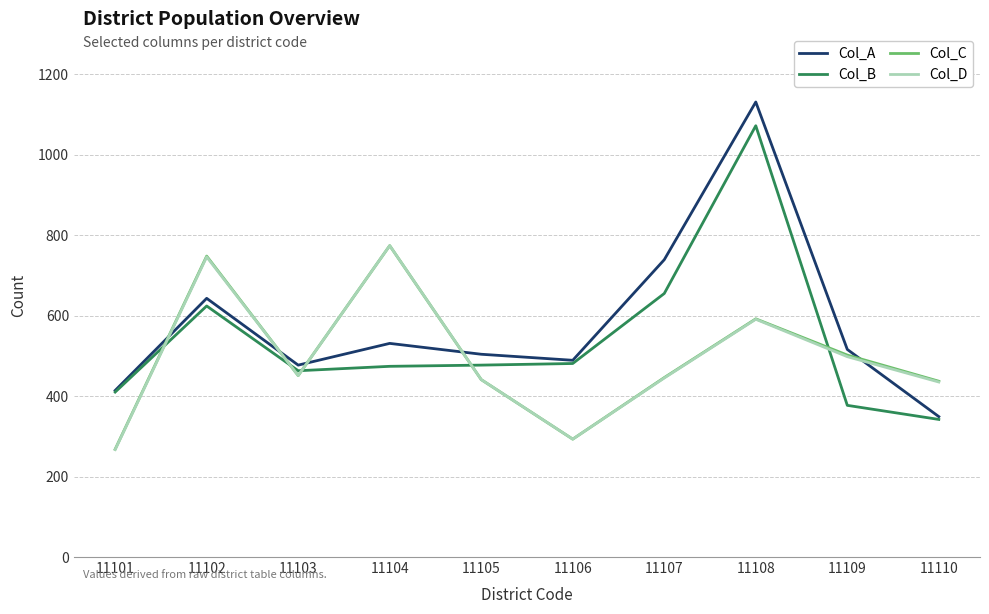

At which label does Col_B reach its minimum?

11110